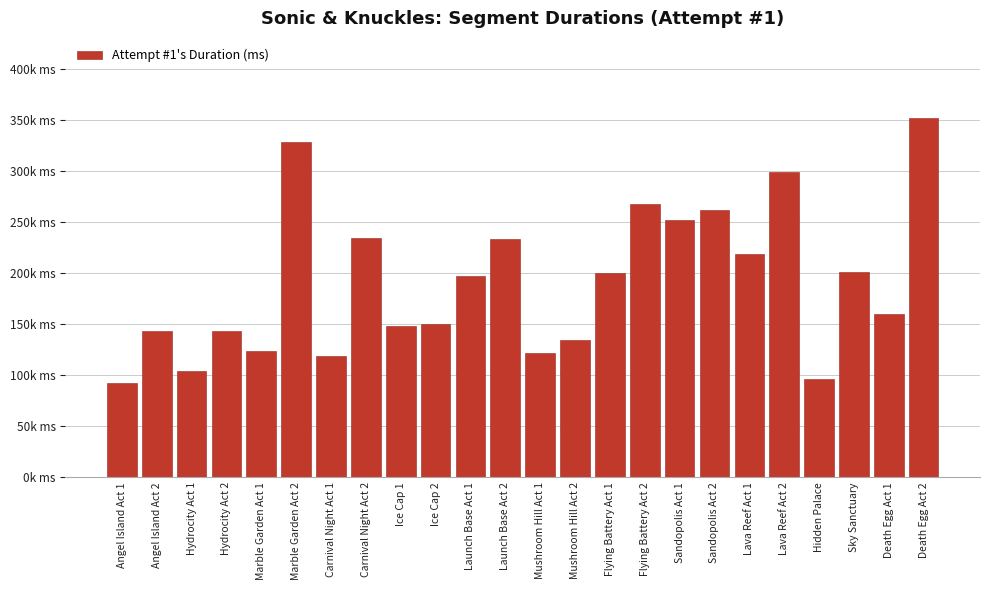

True or false: the data shows 234486 at Carnival Night Act 2.

True